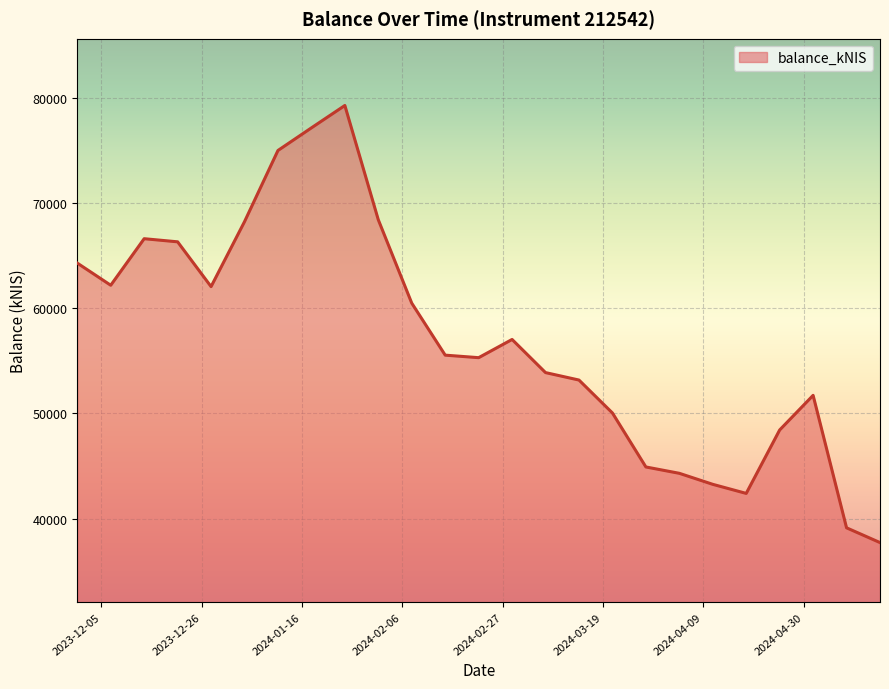

What is the difference between the maximum and minimum values?

41515.4